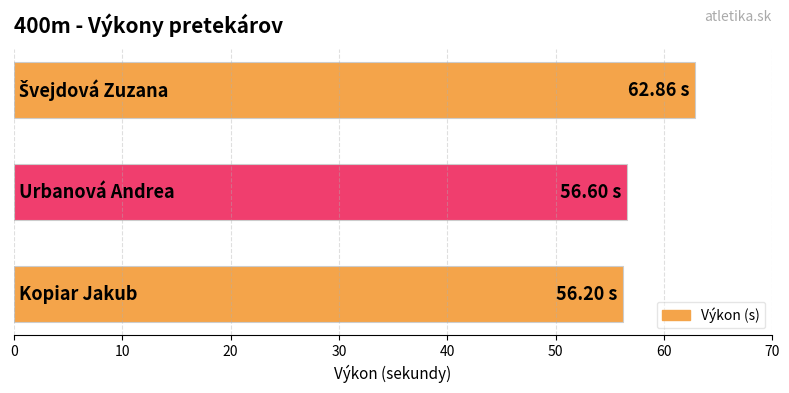

What is the average value?

58.6